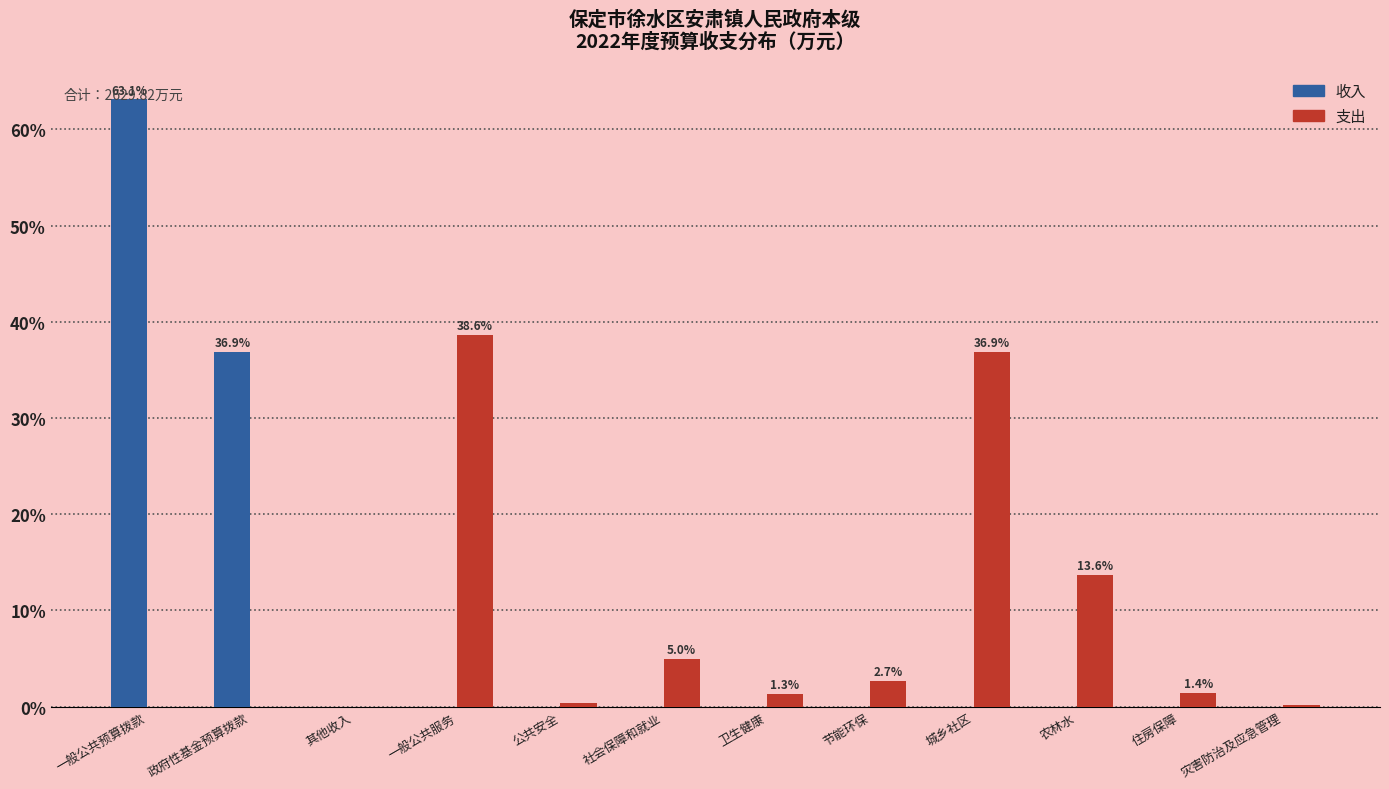

What is the sum of all 收入 values?

100.0